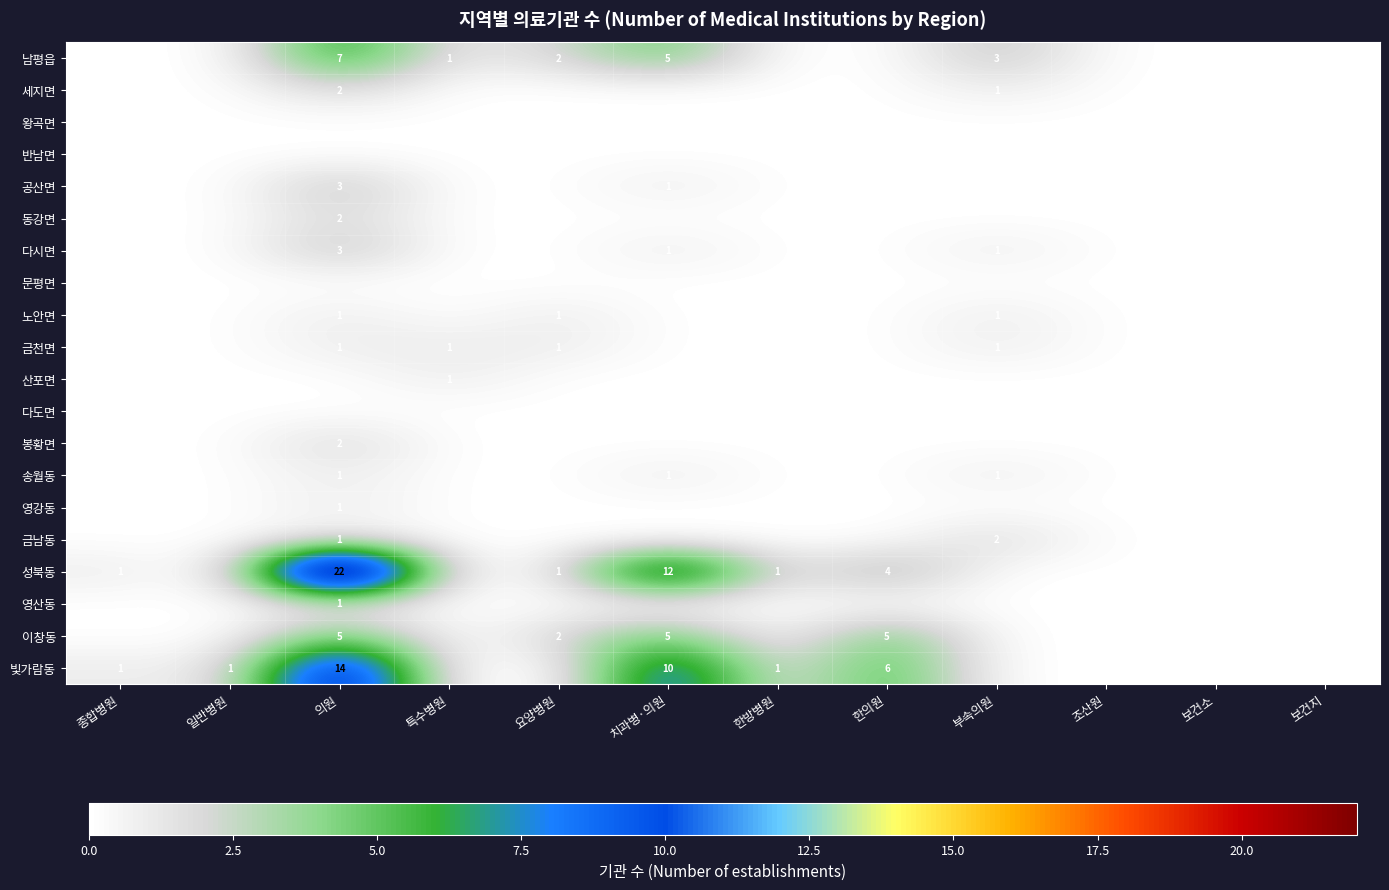

Which has a higher value, 일반병원 or 한의원?

일반병원